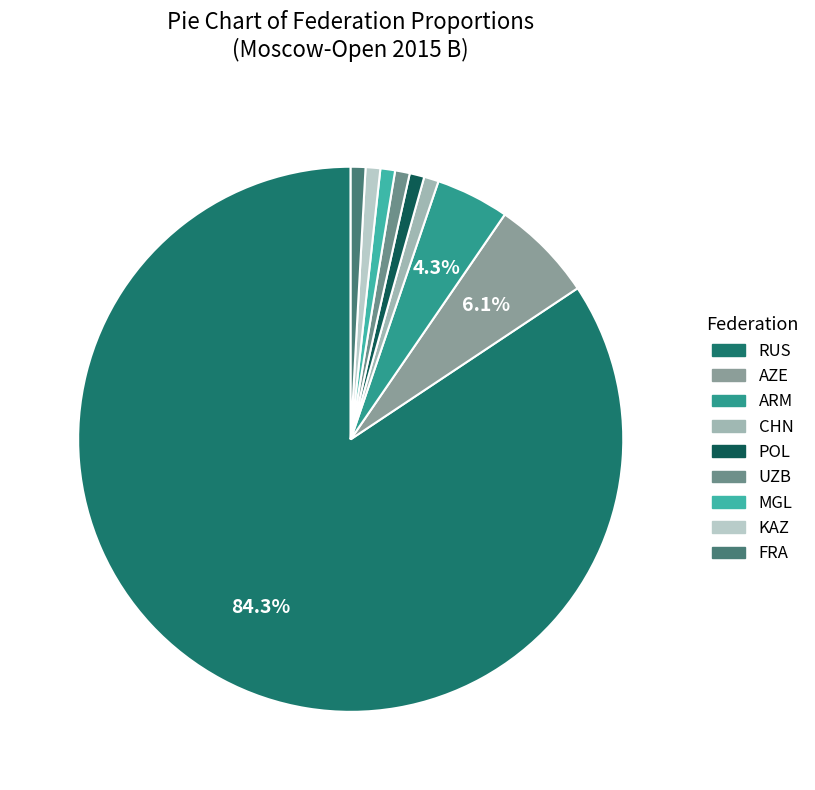

The CHN slice represents 13% of the pie. True or false?

False